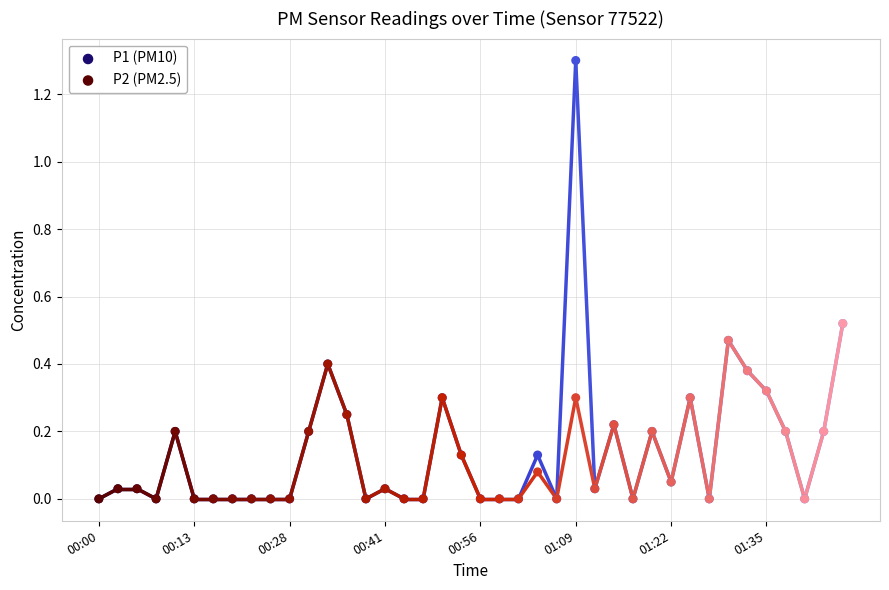

What are all the series names shown in the legend?

P1 (PM10), P2 (PM2.5)